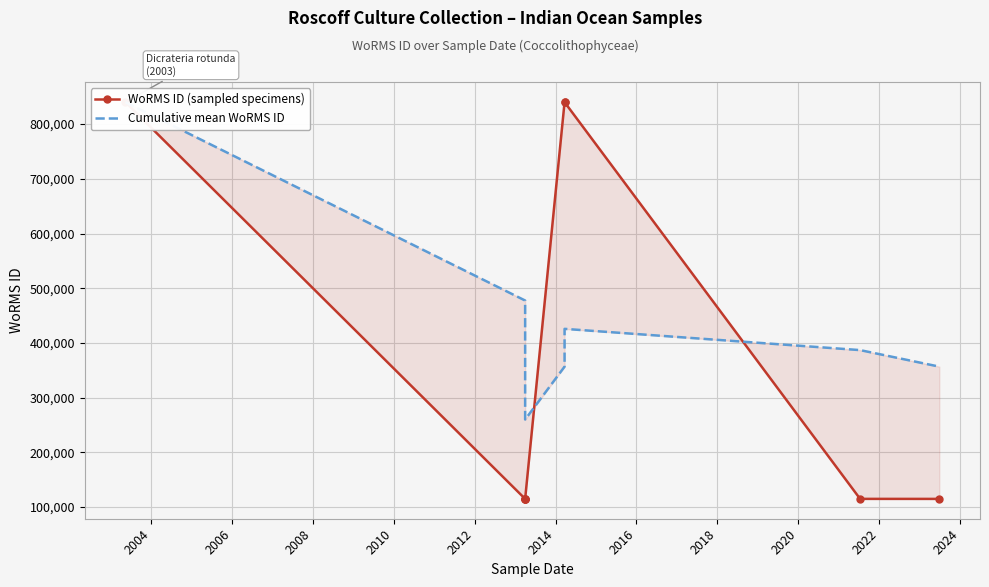

What is the smallest value displayed?

115060.0